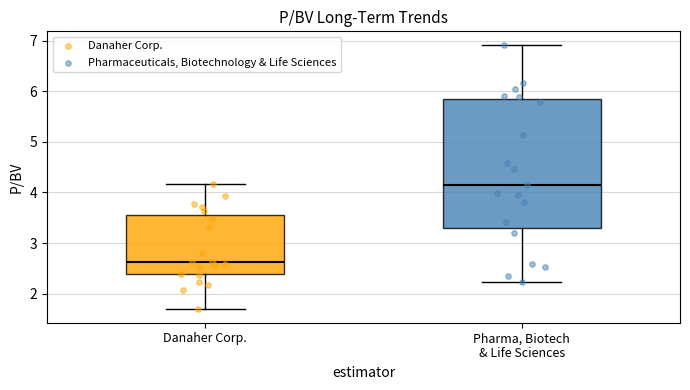

Which box's median line is the lowest?

Danaher Corp.